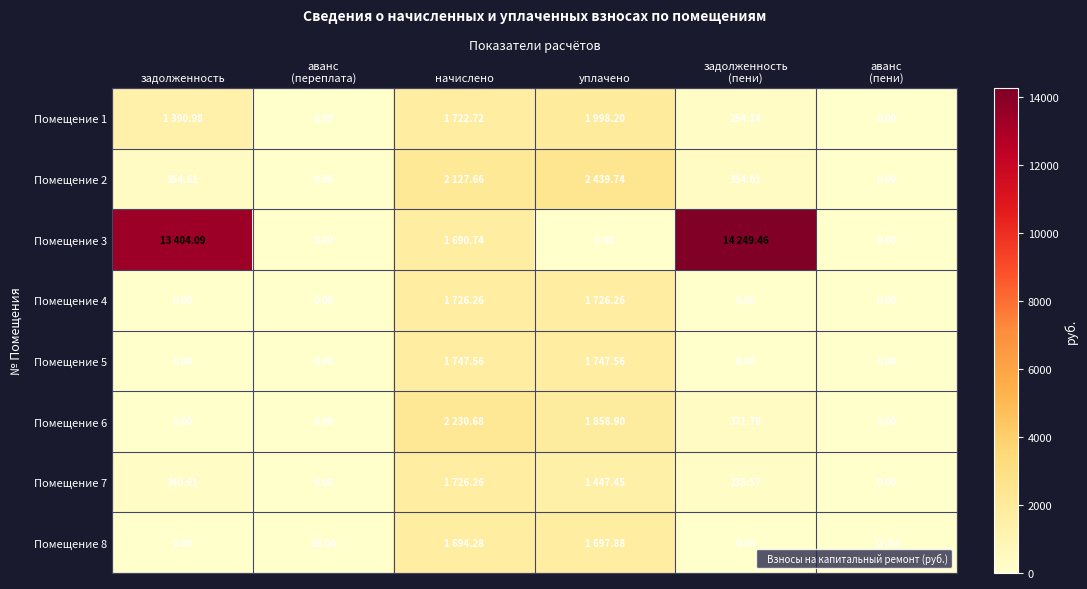

The Помещение 3 series shows 0.0 at аванс (переплата). True or false?

True